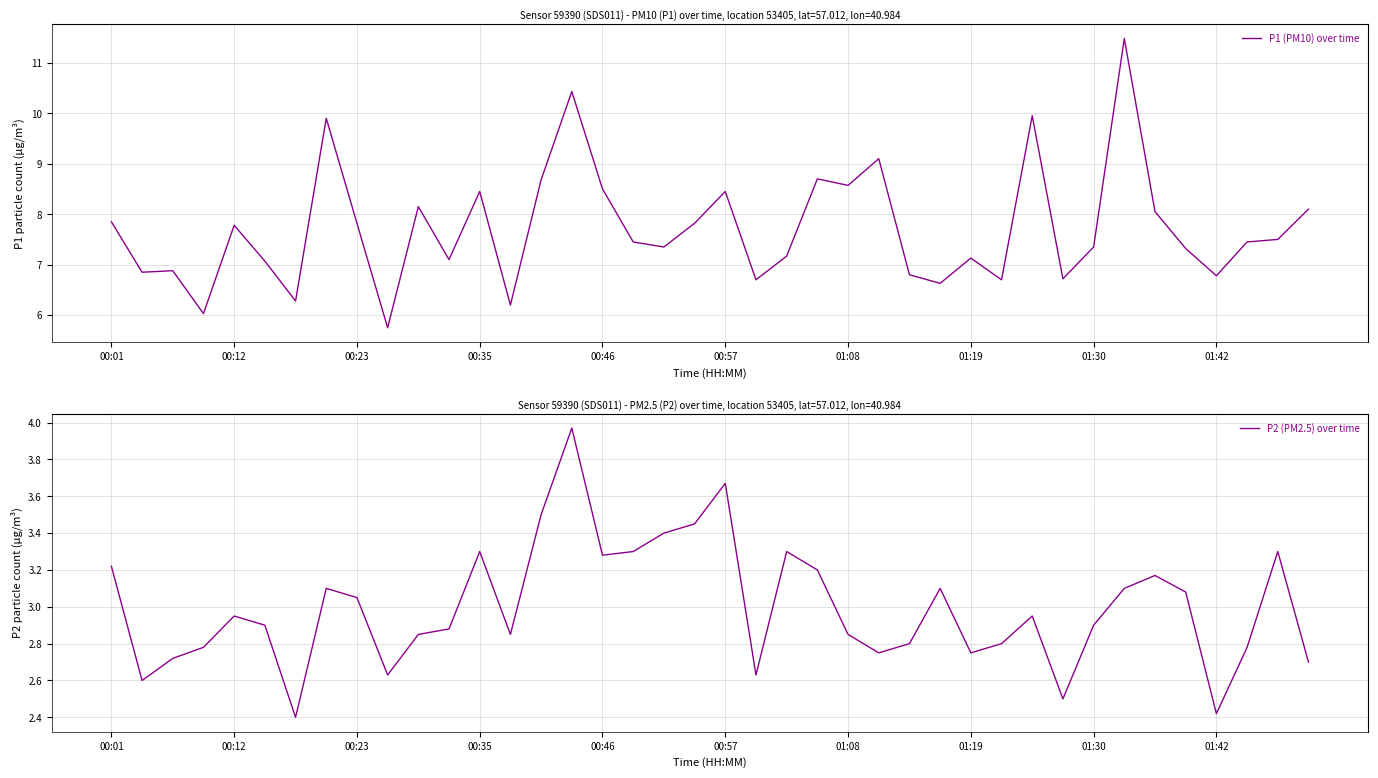

Between 30 and 31, which series saw the biggest shift?

P1 (PM10) over time